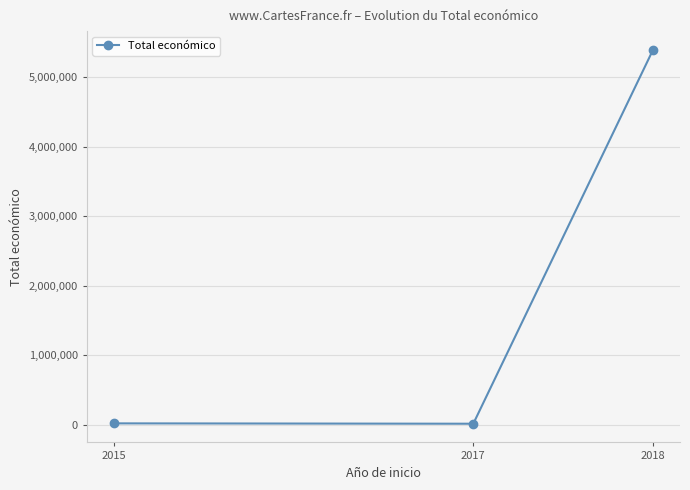

The value at 2018 is 5390598. True or false?

True